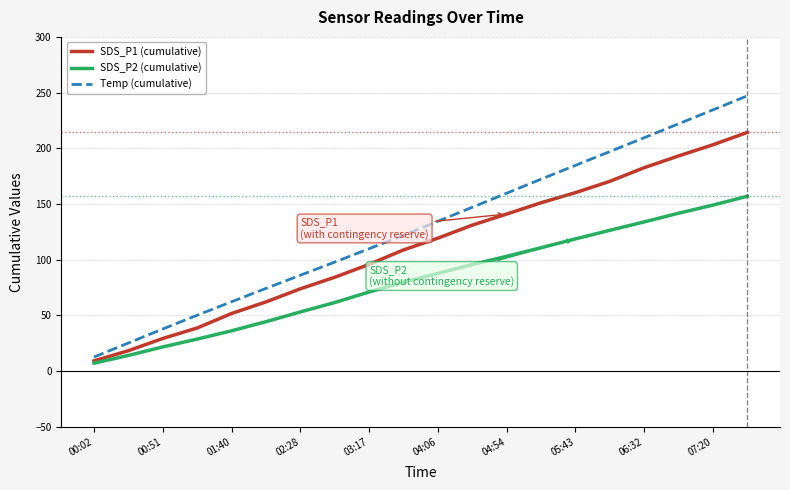

Which series has the widest spread of values?

Temp (cumulative)